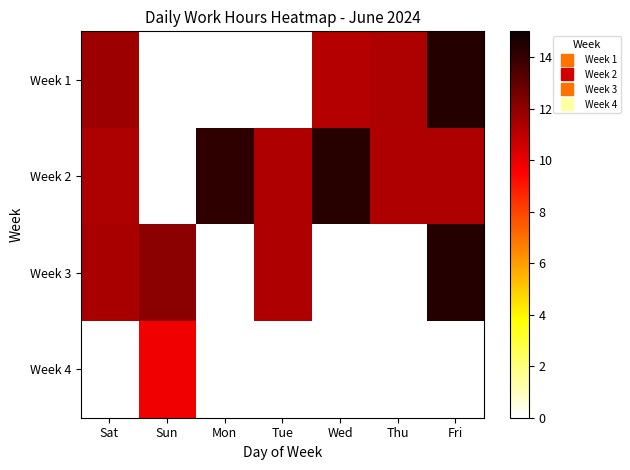

Which has a higher value, Sun or Sat?

Sat